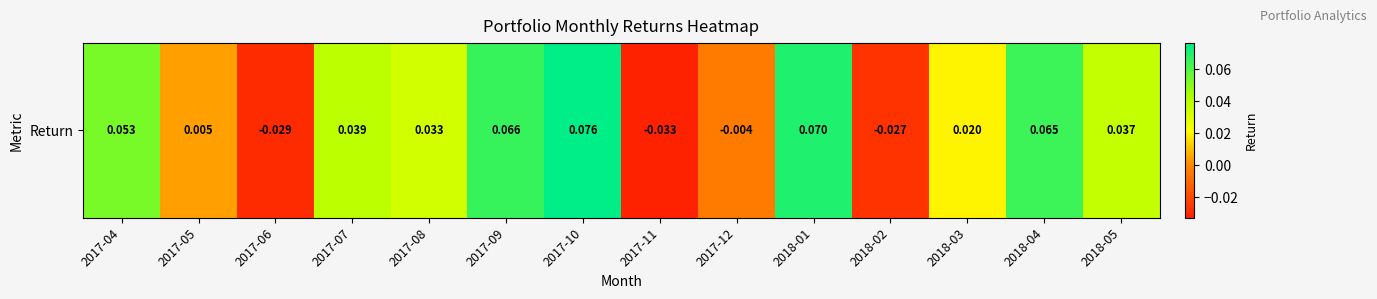

Which label corresponds to the smallest value in the chart?

2017-11